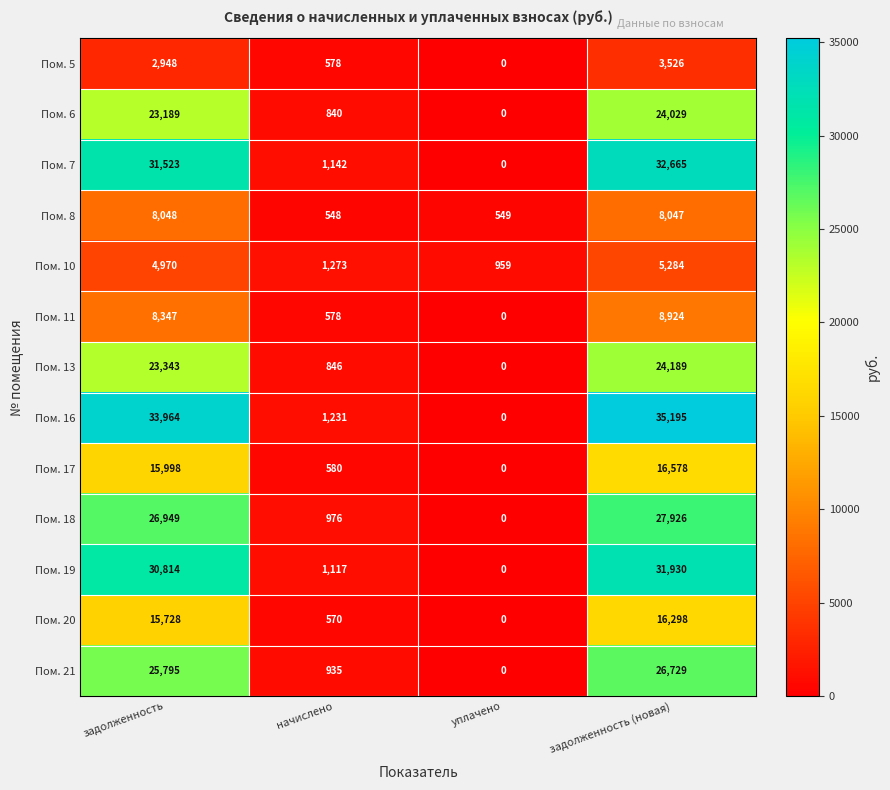

What is the average value of the Пом. 20 series?

8149